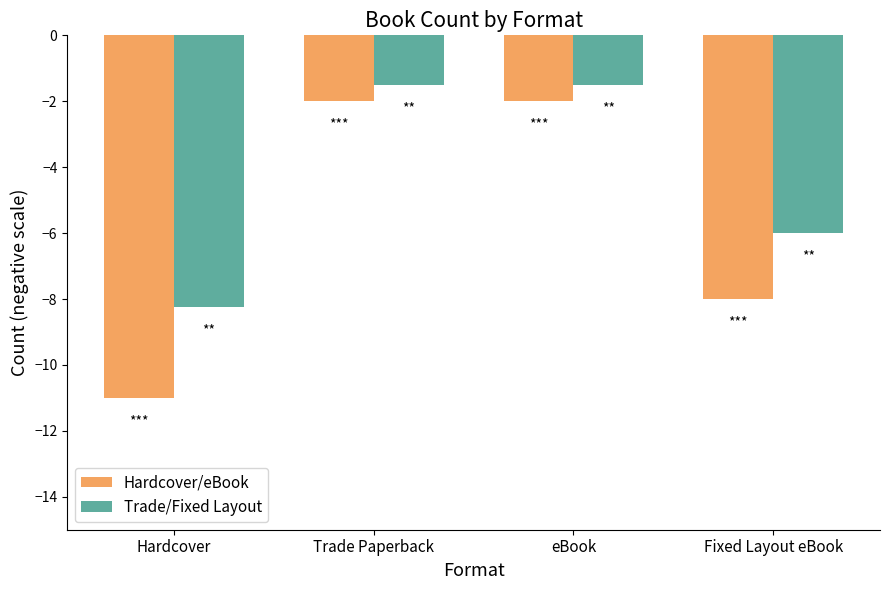

What is the label of the 1st bar from the left?

Hardcover